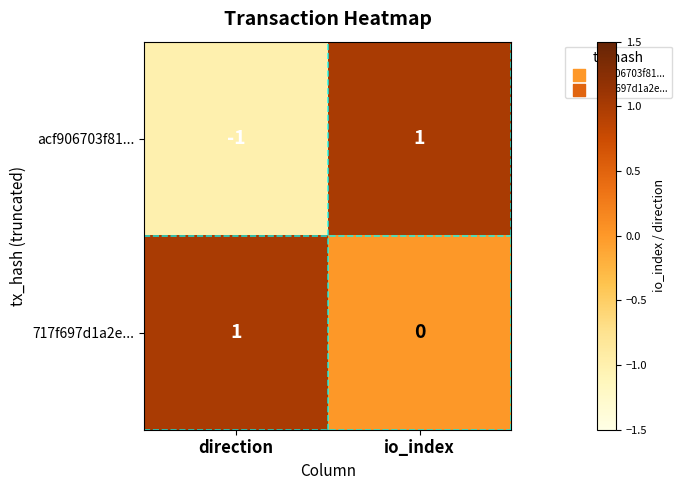

What is the total value across all series at io_index?

1